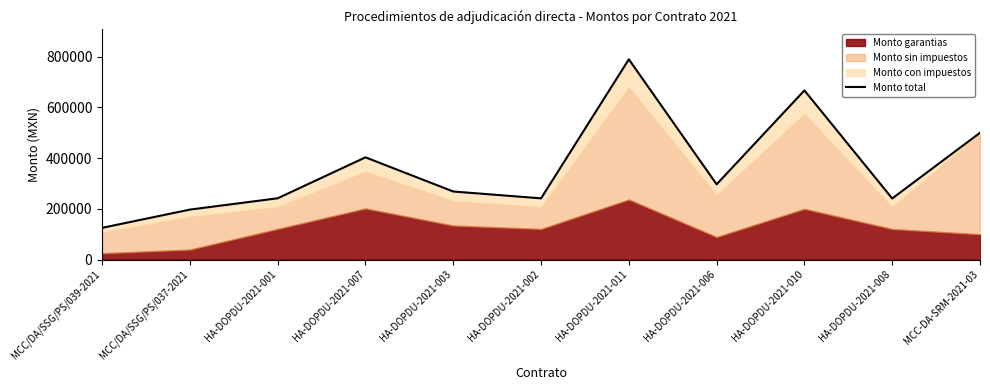

Between HA-DOPDU-2021-001 and HA-DOPDU-2021-007, which is larger?

HA-DOPDU-2021-007